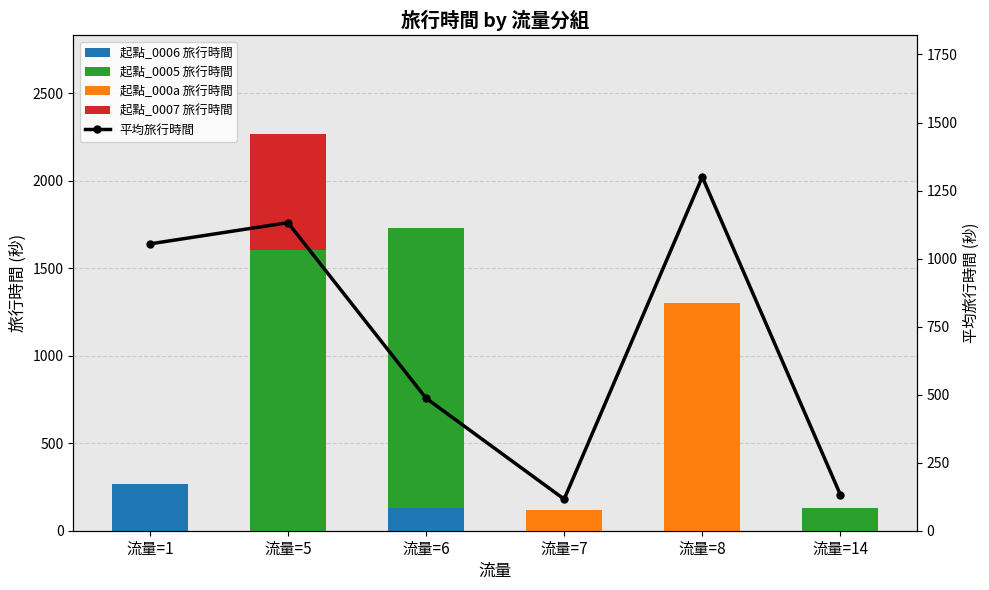

Count the number of categories in the chart.

6